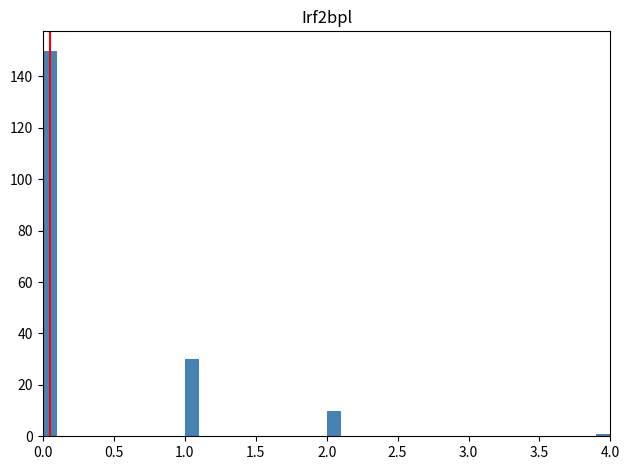

Read against the x-axis, roughly where is the centre of the tallest bar?

0.05